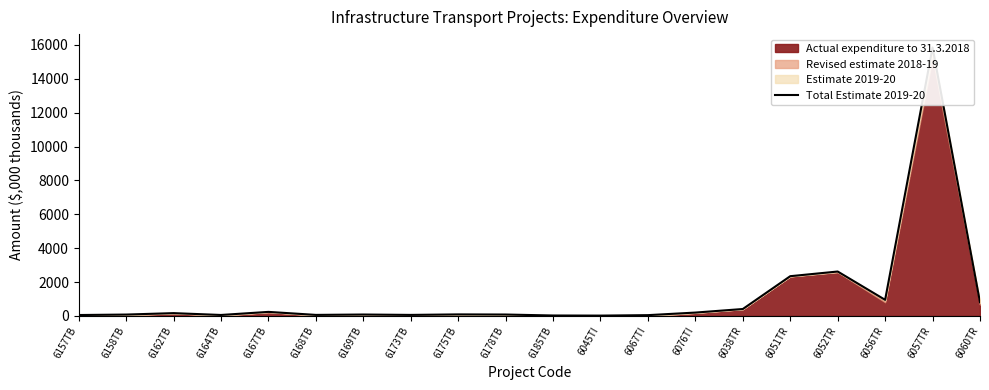

Approximately how many times larger is the value at 6158TB compared to 6169TB?

1.0